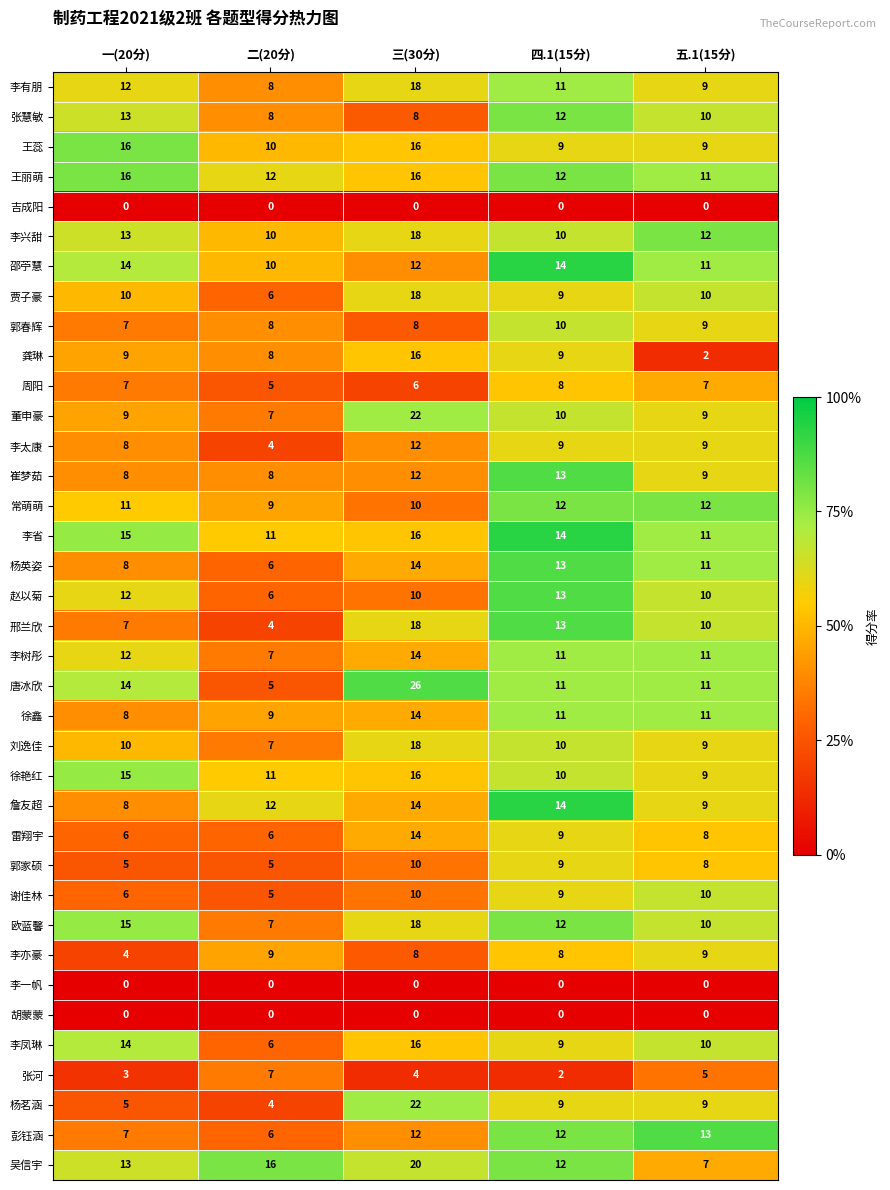

What is the average value of the 谢佳林 series?

8